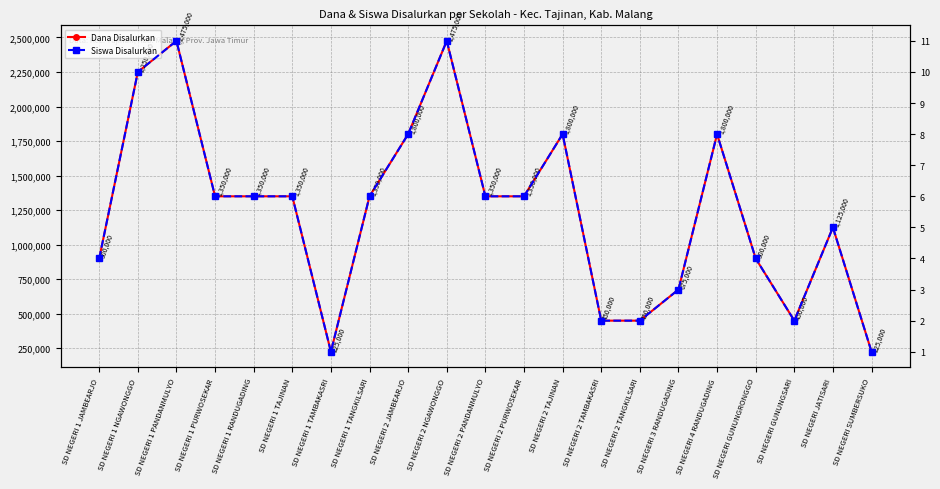

How many lines are shown in the chart?

2